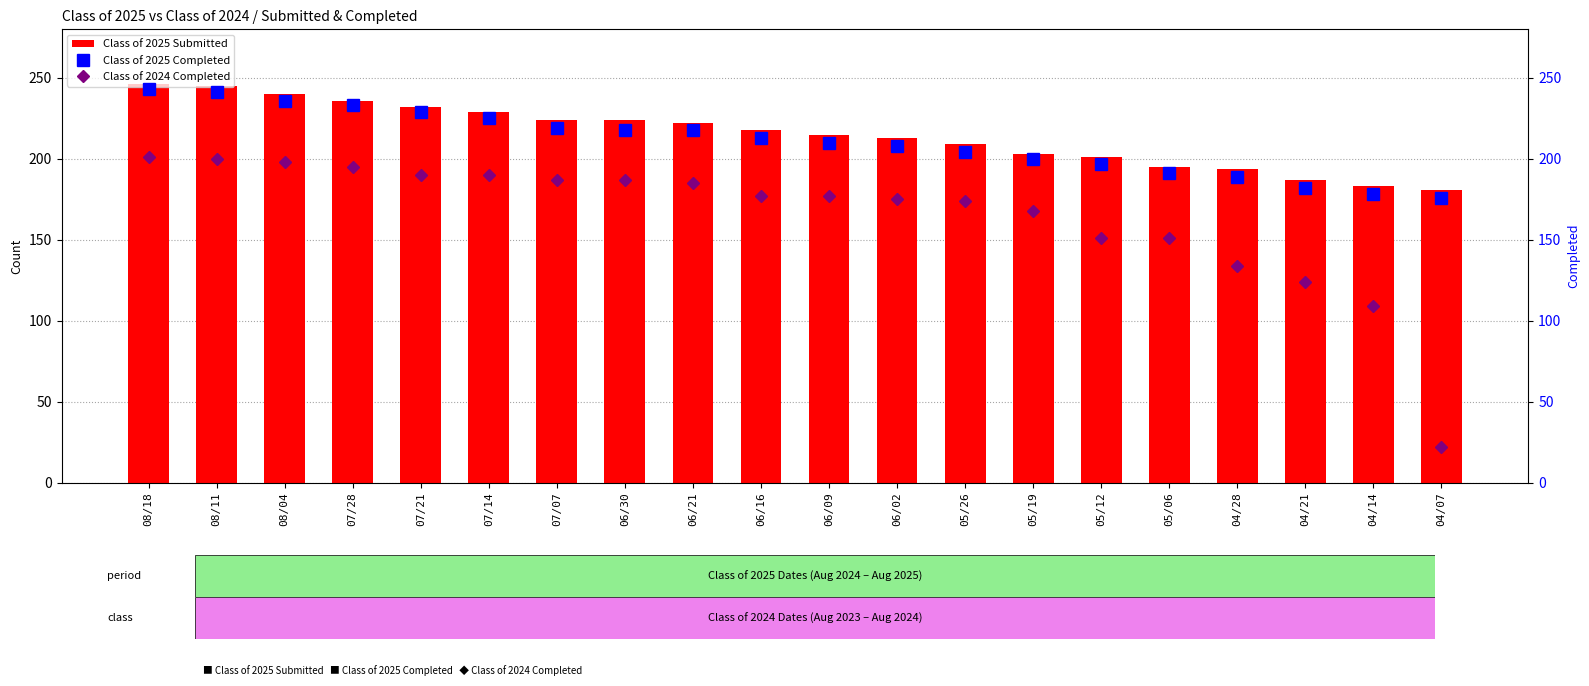

List the labels in order of Class of 2025 Completed value, smallest first.

04/07, 04/14, 04/21, 04/28, 05/06, 05/12, 05/19, 05/26, 06/02, 06/09, 06/16, 06/30, 06/21, 07/07, 07/14, 07/21, 07/28, 08/04, 08/11, 08/18